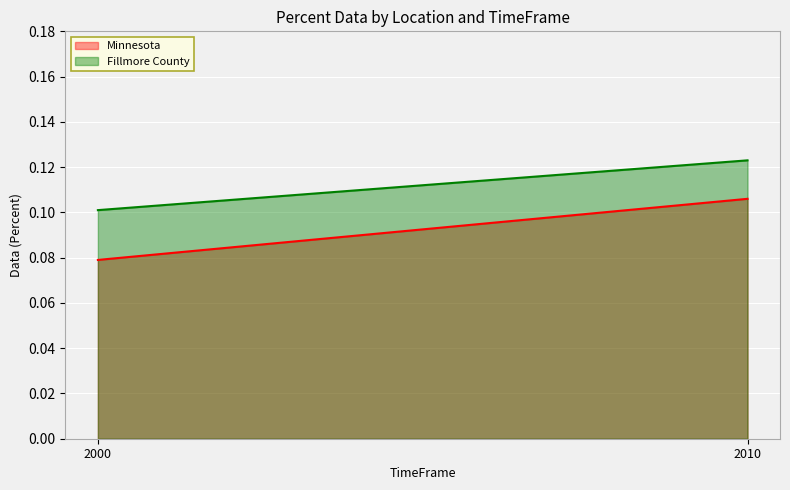

Rank the categories by Fillmore County value from highest to lowest.

2010, 2000